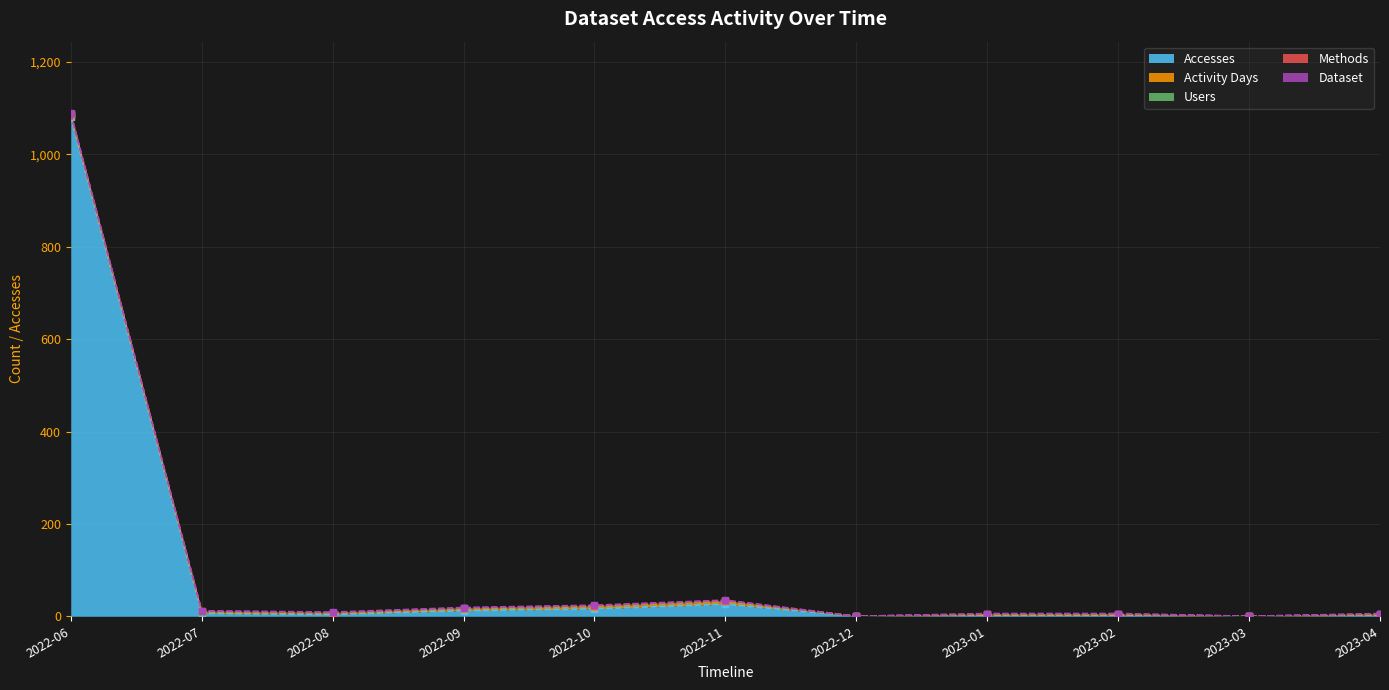

Which series has the largest total across all categories?

Accesses